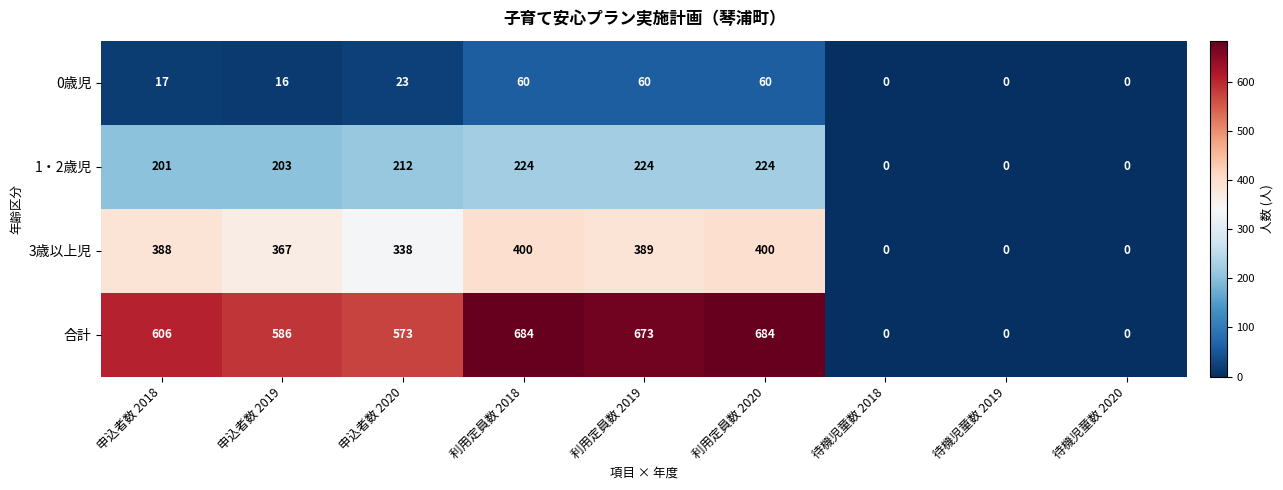

The value of 1・2歳児 at 利用定員数 2018 is 352. True or false?

False